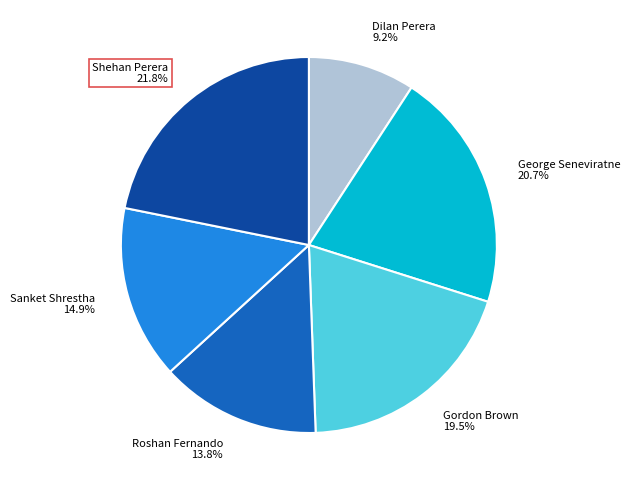

Is it true that Gordon Brown is 34% of the pie?

False